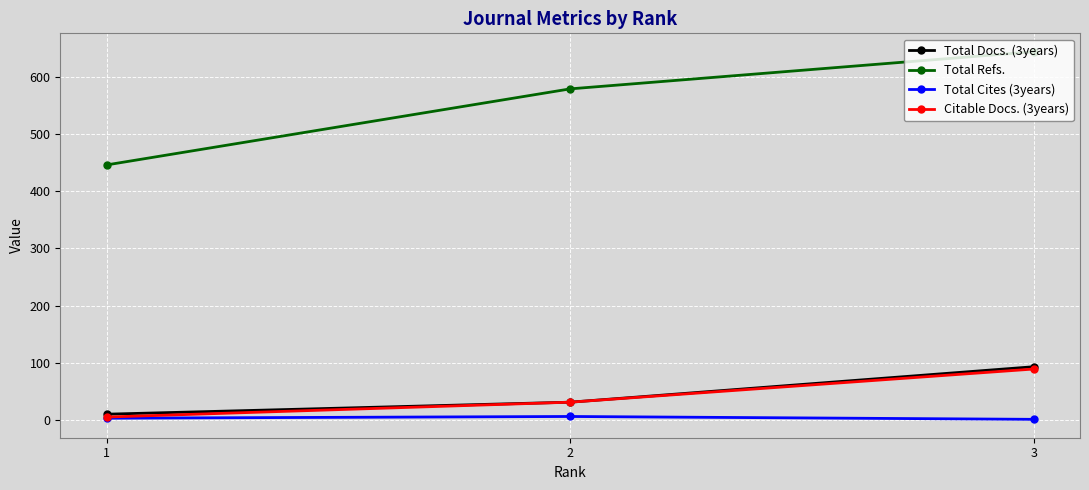

What is the value of the Citable Docs. (3years) point at the 2nd from the left?

31